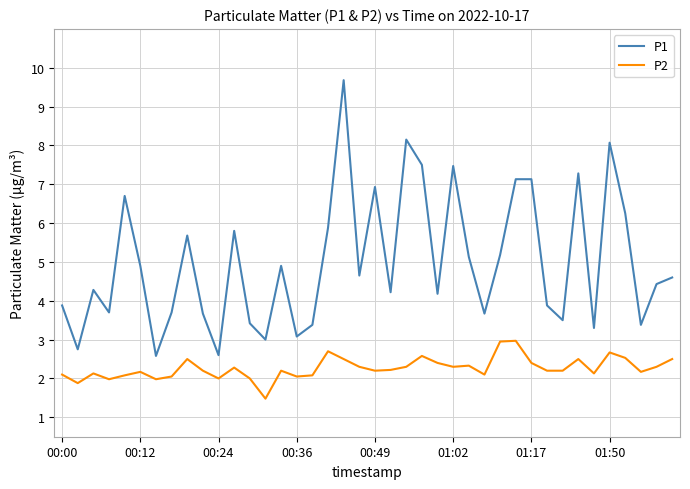

True or false: P1 and P2 intersect in this chart.

False